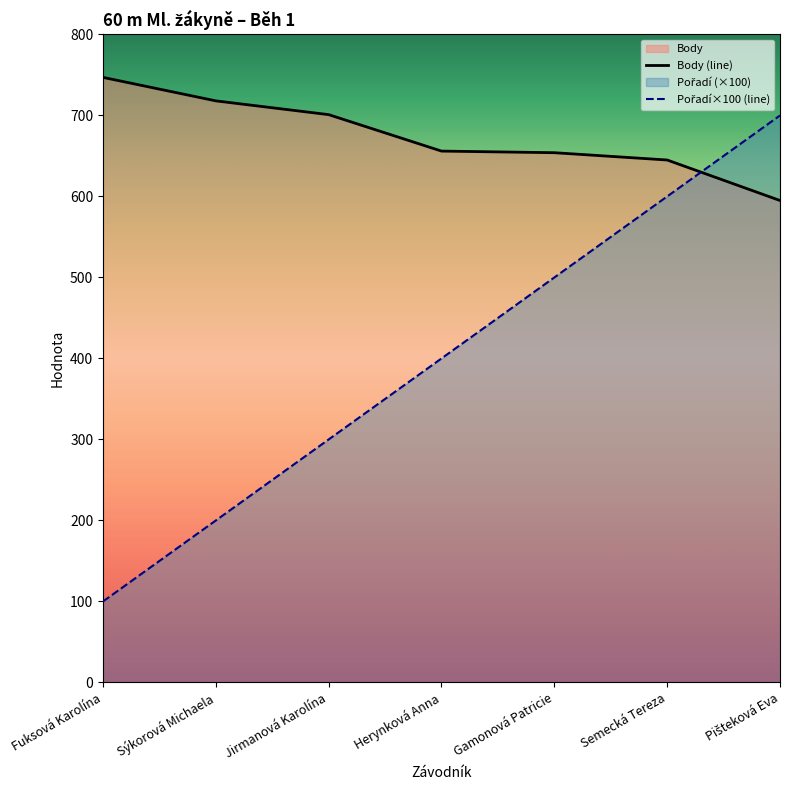

Is it true that Pořadí×100 (line) equals 600 at Semecká Tereza?

True